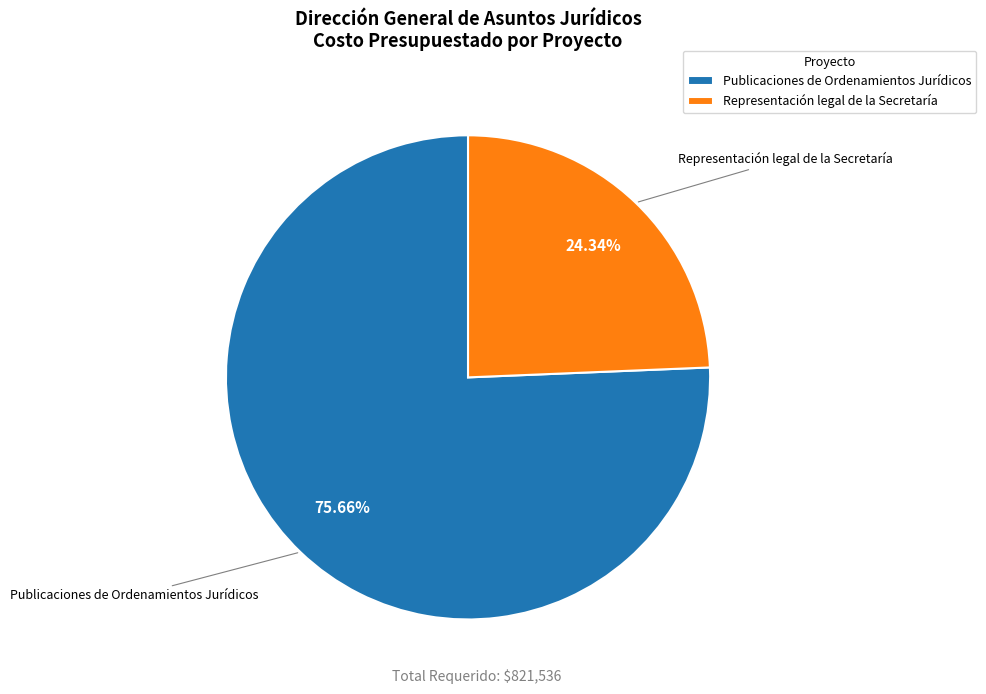

Which slice is the smallest?

Representación legal de la Secretaría